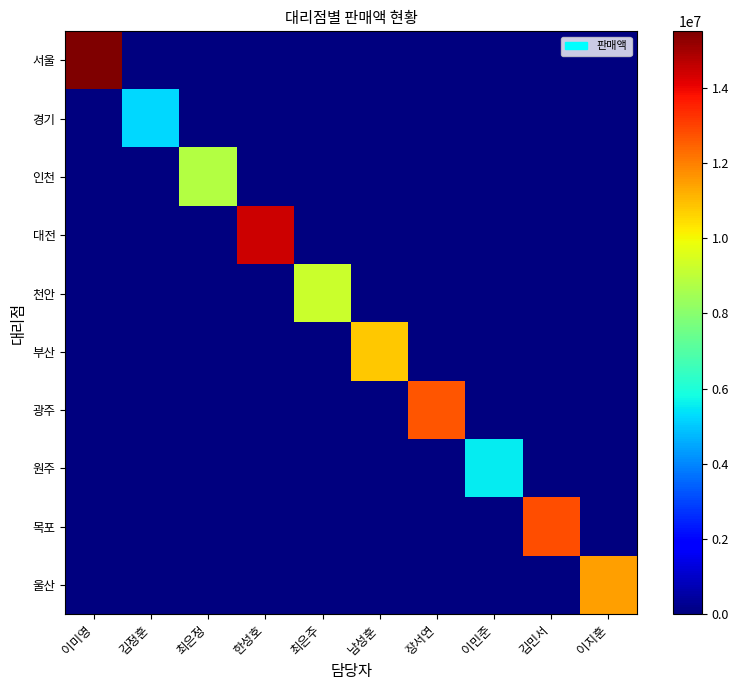

At which category does the chart reach its minimum across all series?

김정훈